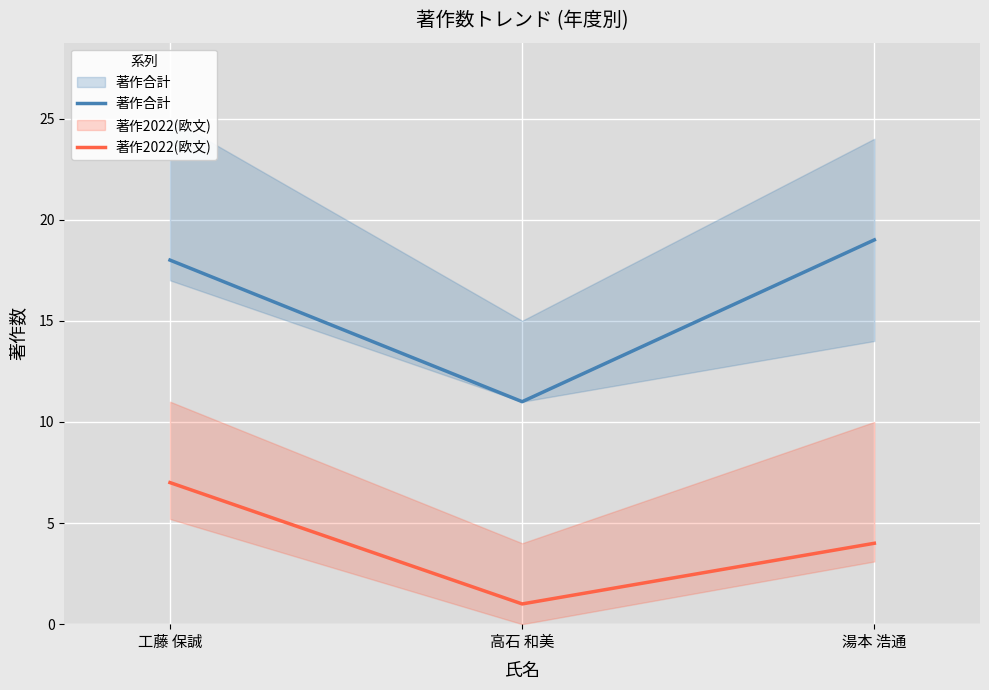

The 著作2022(欧文) series shows 0 at 高石 和美. True or false?

False